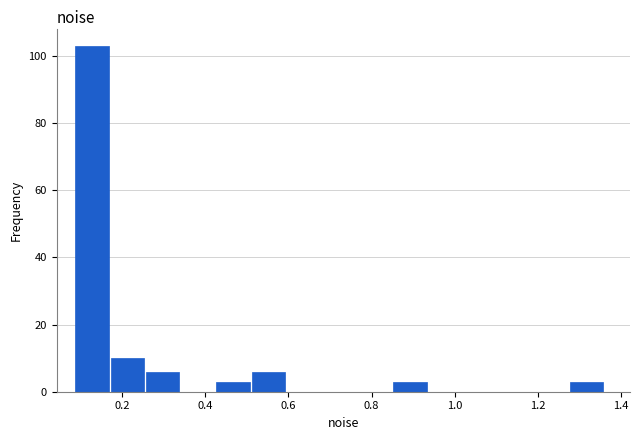

How tall is the bar that spans 0.52 to 0.60 on the x-axis? Neither the bar edges nor the heights are printed on the chart, so give them approximately, as read against the axes.

6